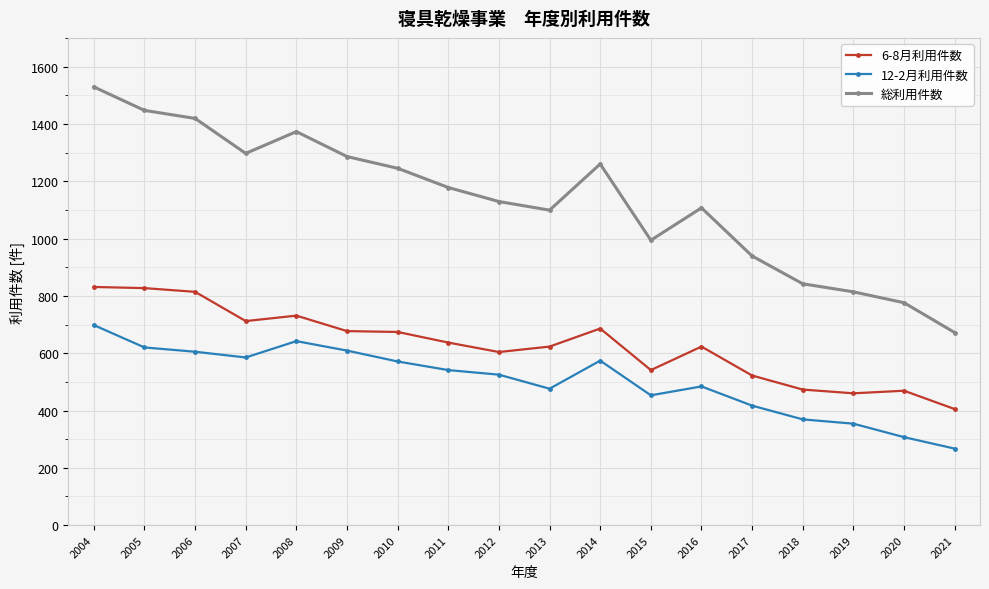

How many categories are shown in the chart?

18